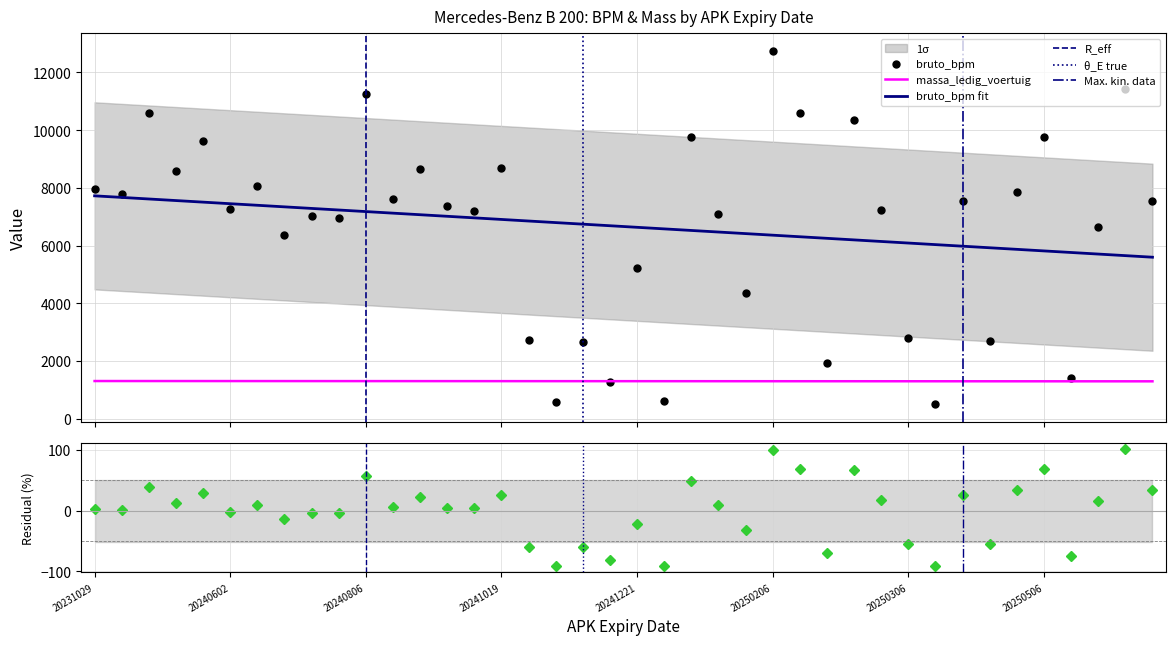

What is the minimum value for massa_ledig_voertuig?

1295.5